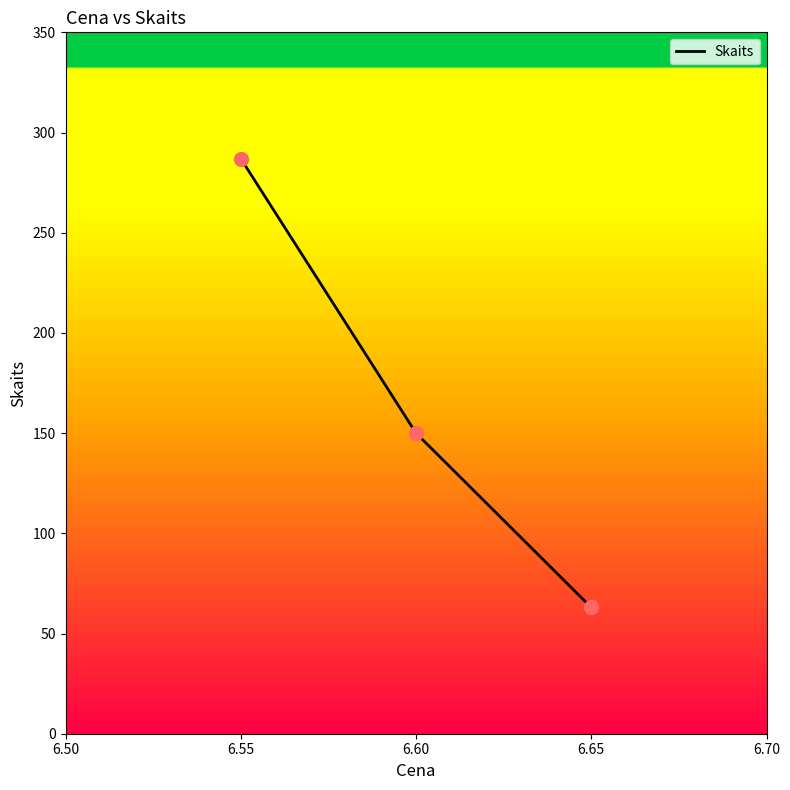

Which has a higher value, 6.65 or 6.60?

6.60